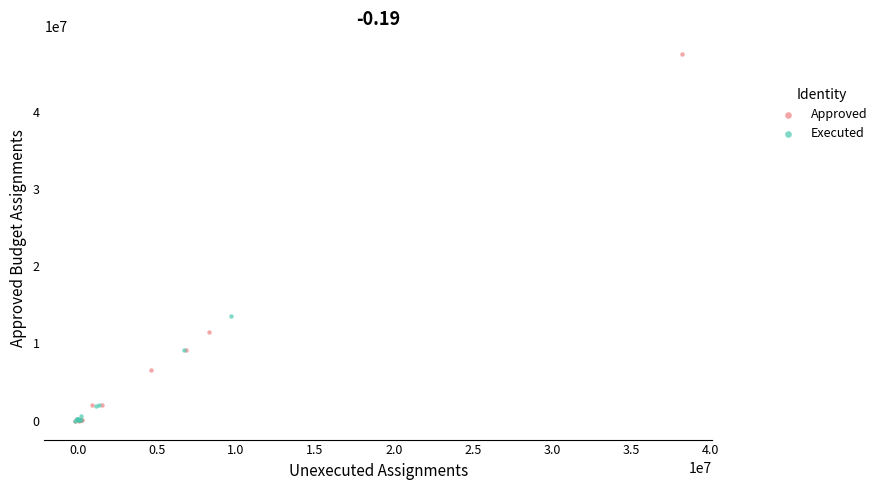

What are all the series names shown in the legend?

Approved, Executed